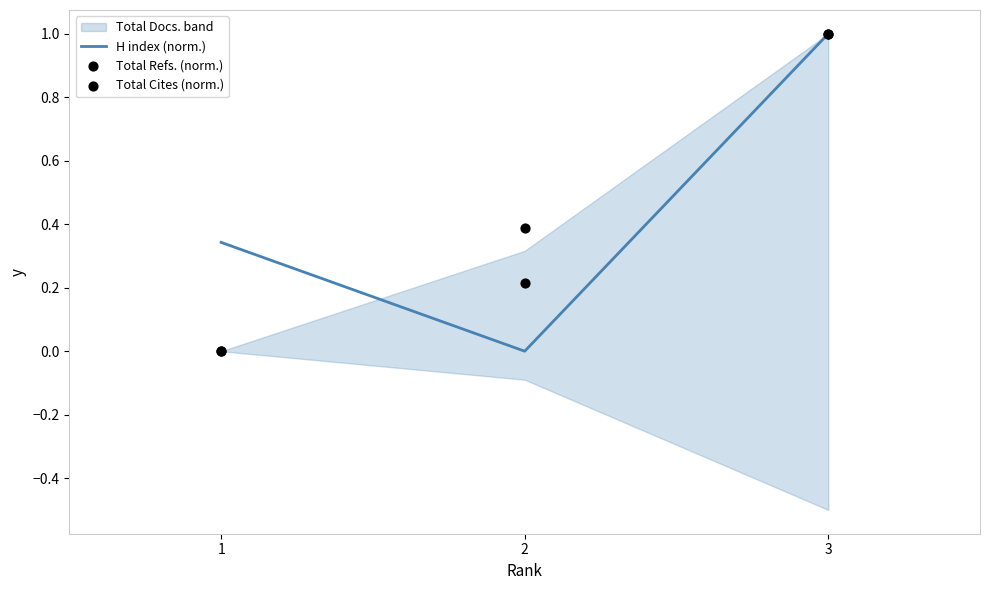

What is the total value across all series at 3?

3.0